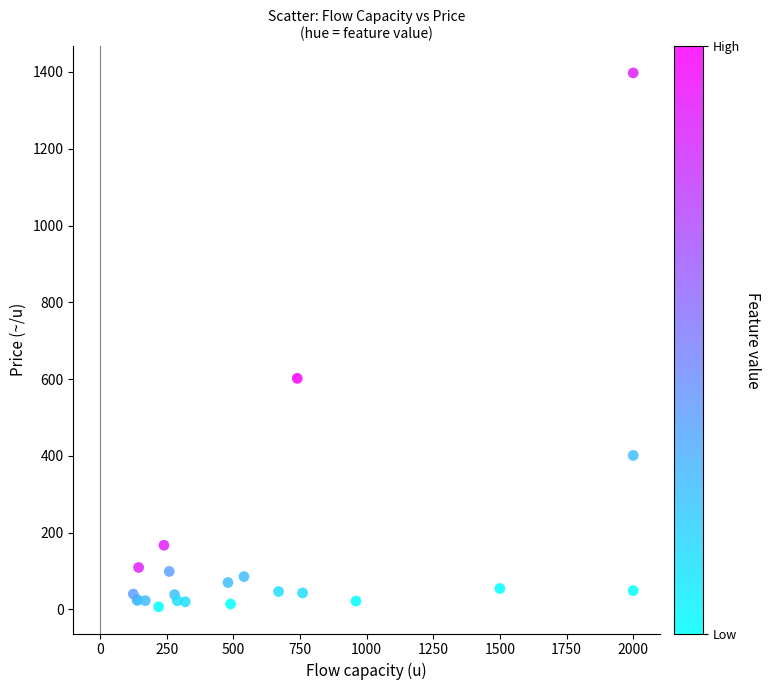

What Y value in the scatter plot is closest to 702?

602.0